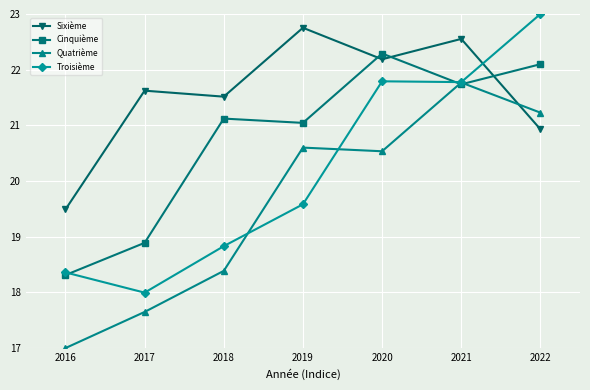

True or false: Sixième has more than 2 points higher than both neighbors.

True